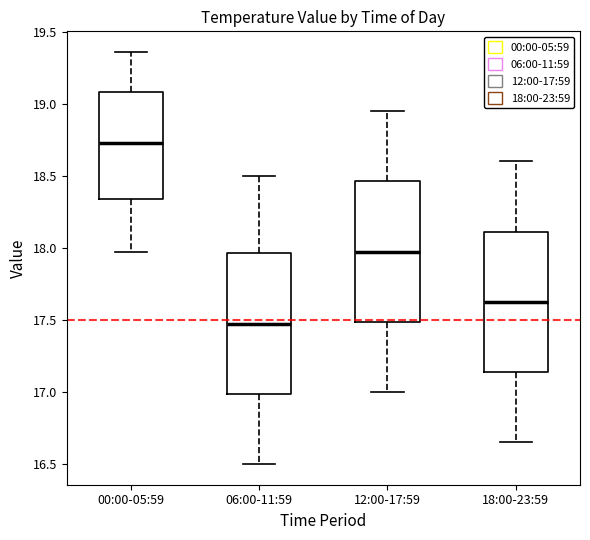

Which box has the lowest median line?

06:00-11:59